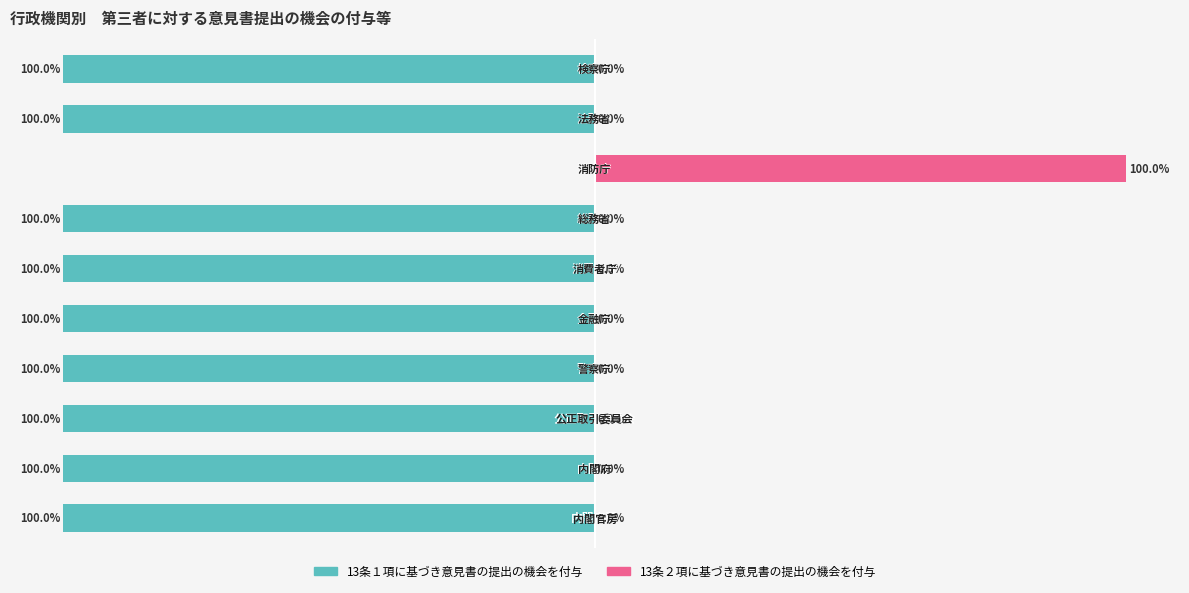

Rank the series by their average value, from lowest to highest.

13条１項に基づき意見書の提出の機会を付与, 13条２項に基づき意見書の提出の機会を付与